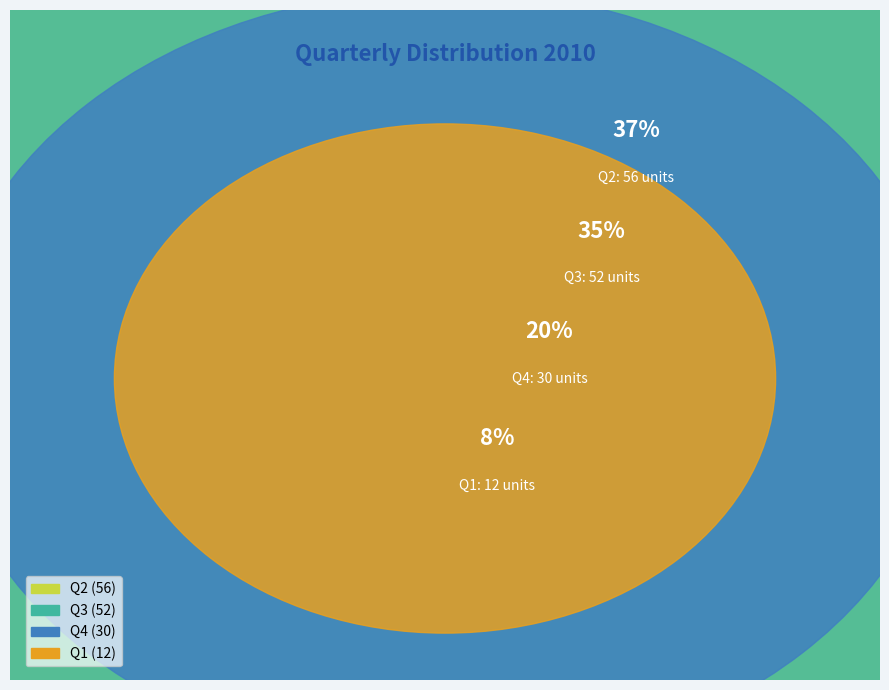

What is the ratio of the value at Q4 to the value at Q1?

2.5